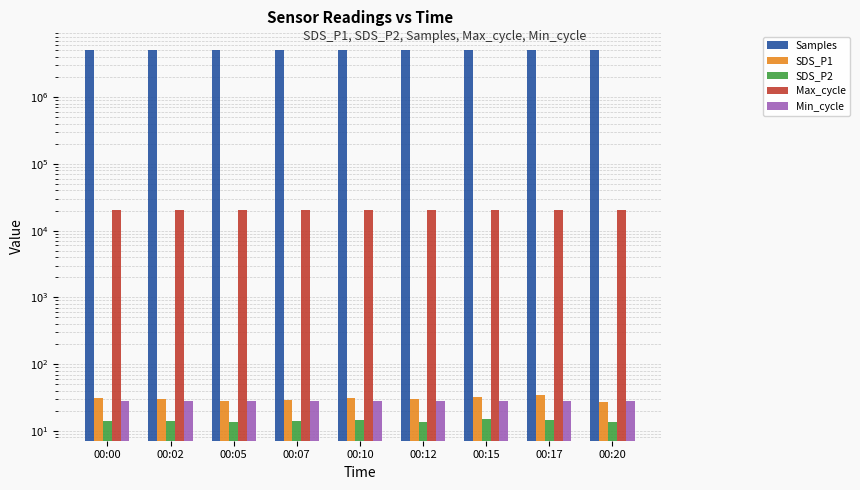

Is it true that Min_cycle equals 28.0 at 00:10?

True